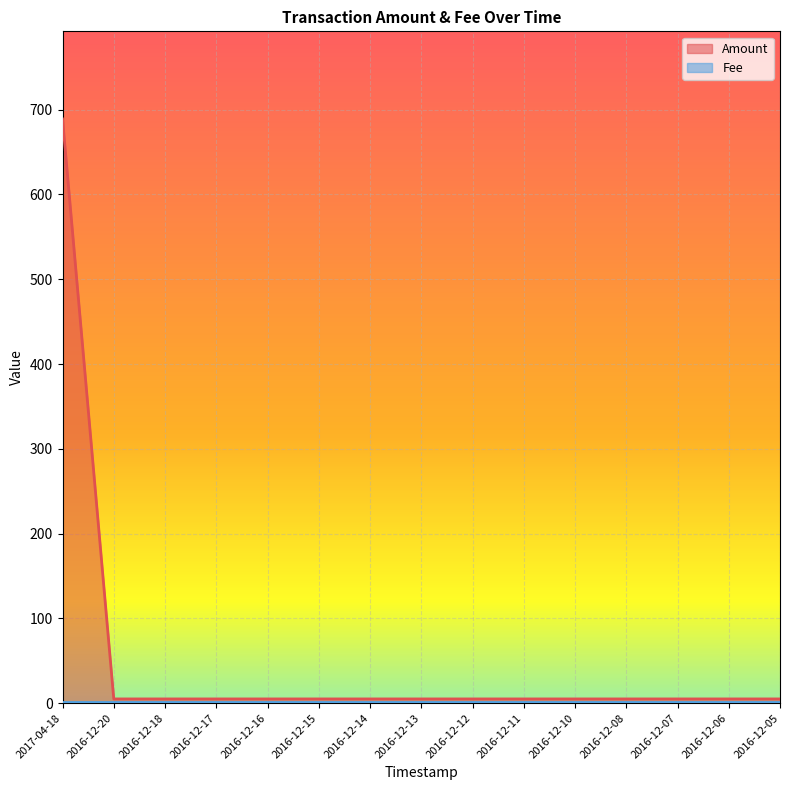

Reading right to left, transcribe all the data shown in this chart.

2016-12-05=5	2016-12-06=5	2016-12-07=5	2016-12-08=5	2016-12-10=5	2016-12-11=5	2016-12-12=5	2016-12-13=5	2016-12-14=5	2016-12-15=5	2016-12-16=5	2016-12-17=5	2016-12-18=5	2016-12-20=5	2017-04-18=689